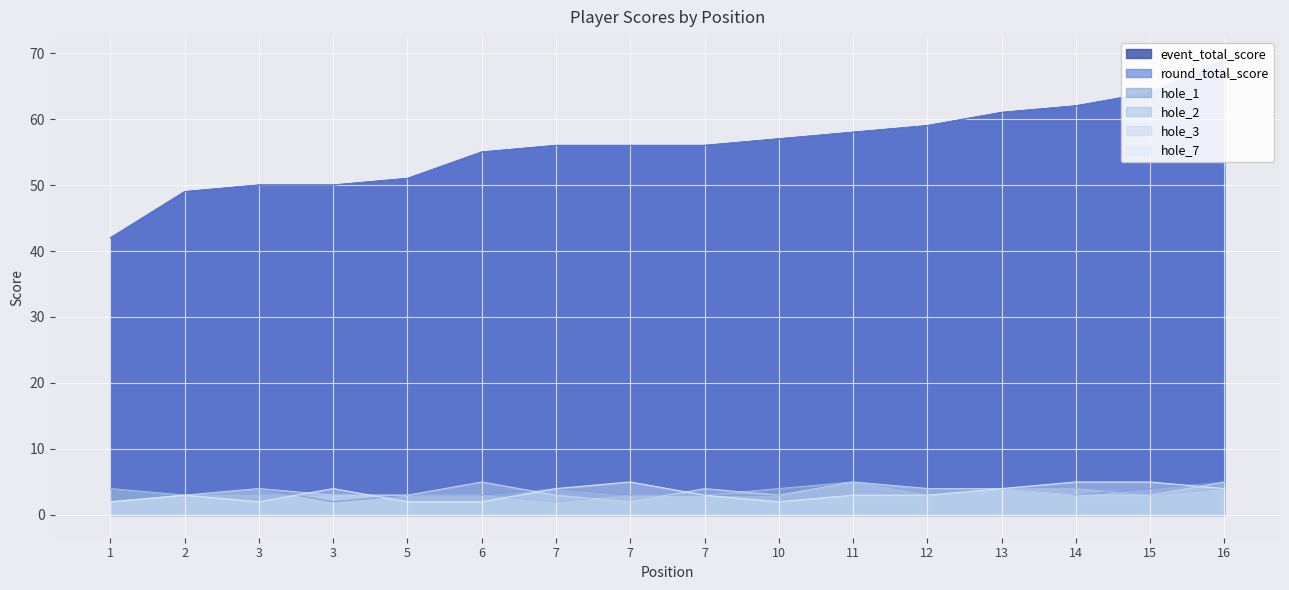

The value of hole_3 at 14 is 5. True or false?

False